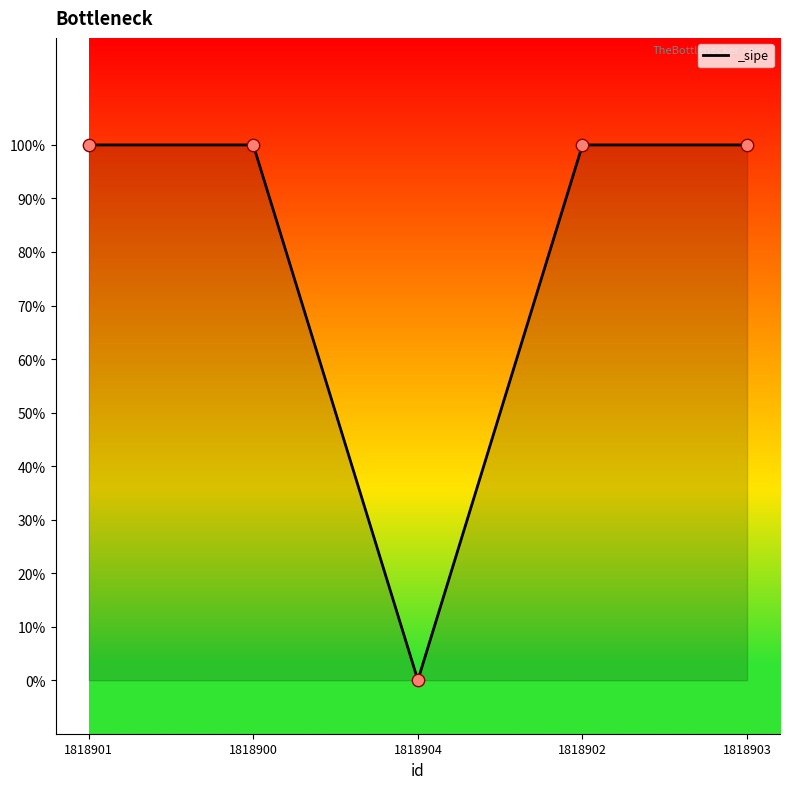

Is this an area chart (filled region under the line)?

Yes